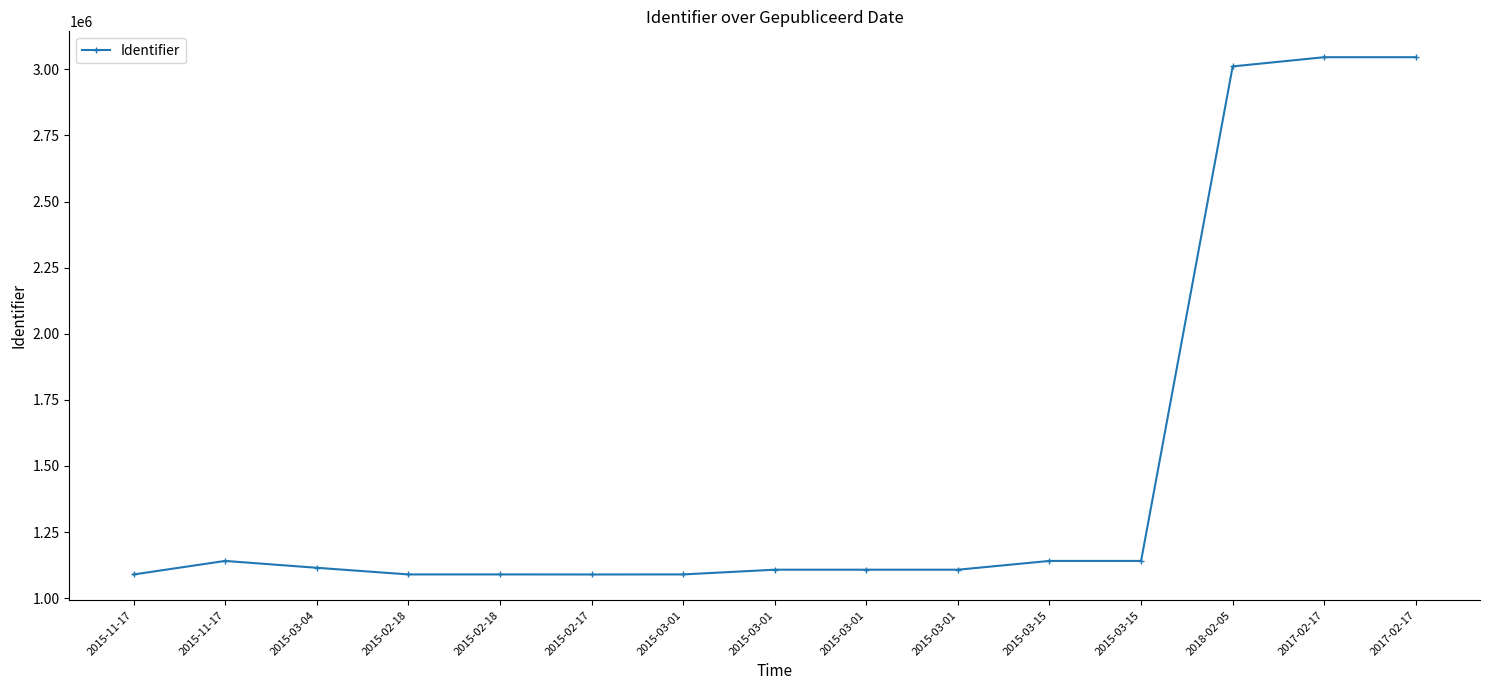

How many values are below 1107798?

7